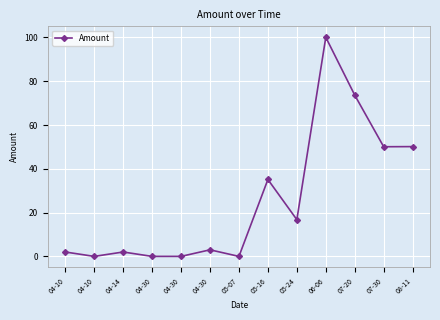

Count the number of data series in this chart.

1